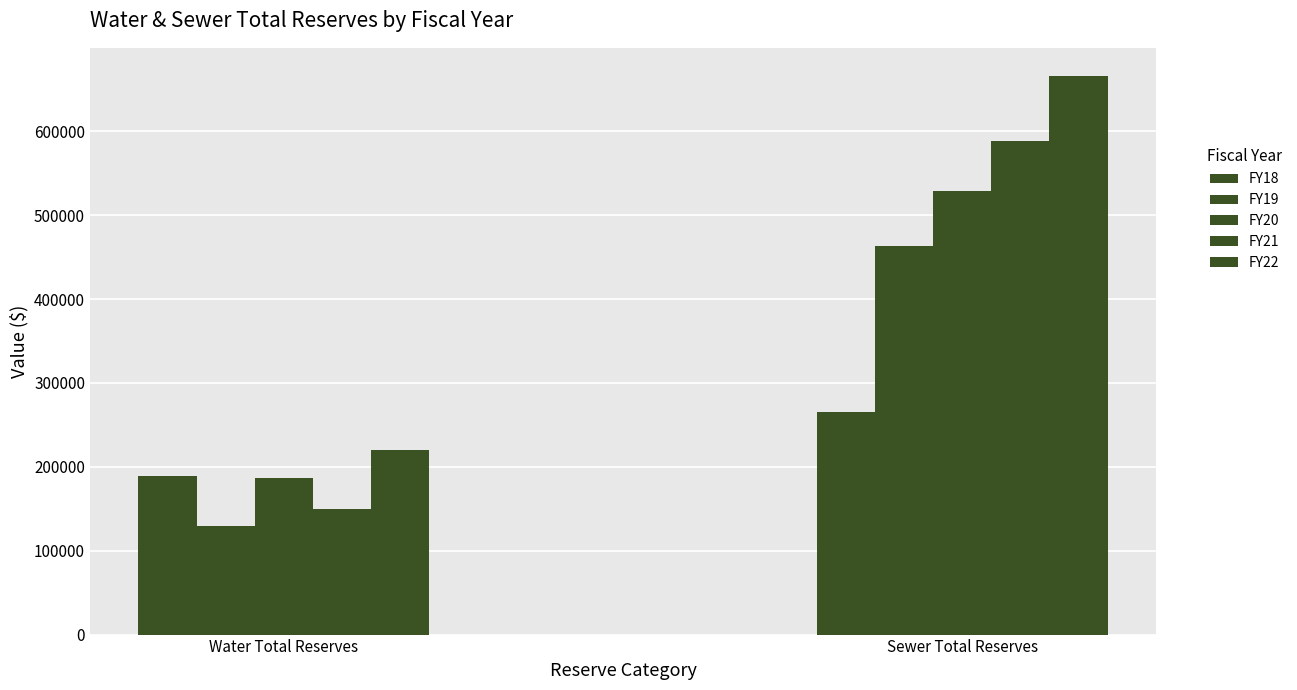

True or false: FY22 has a value of 1162893.9 at Sewer Total Reserves.

False